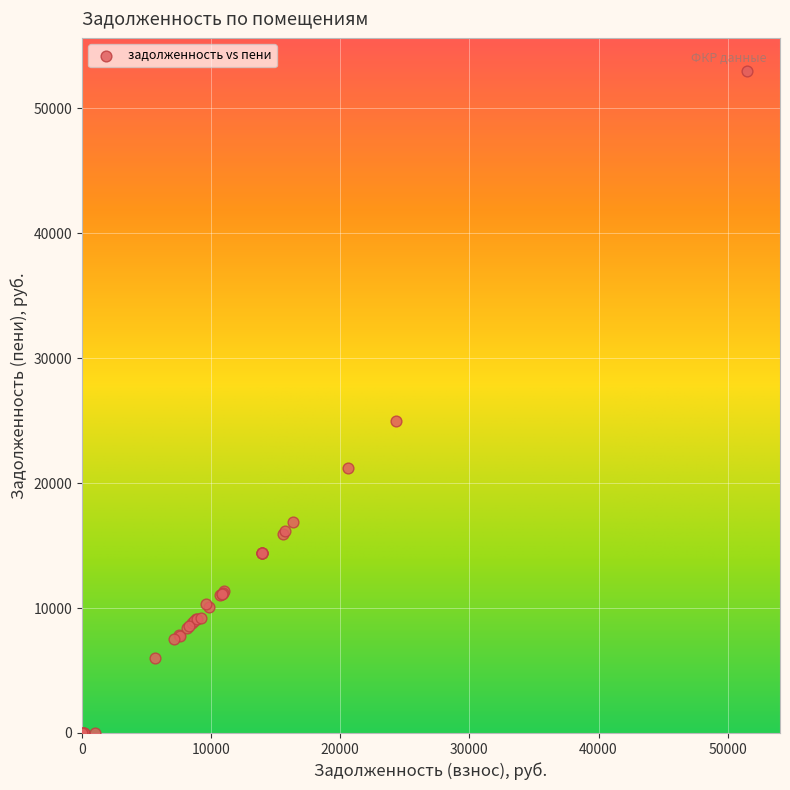

What Y value in the scatter plot is closest to 26499?

25016.6